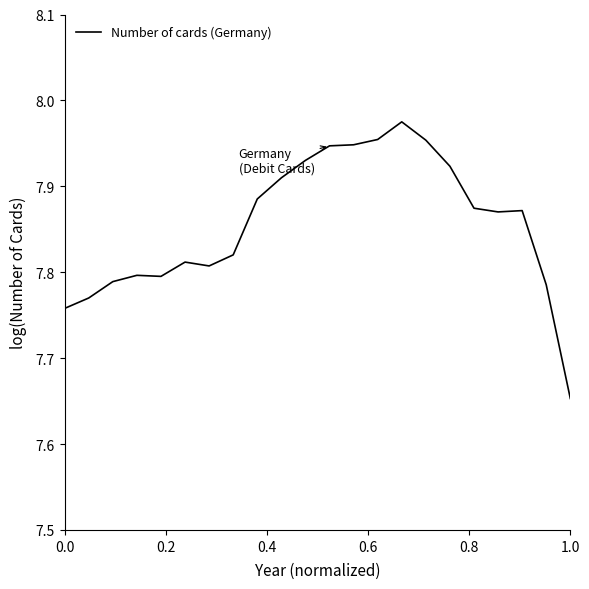

What is the difference between the maximum and minimum values?

0.3